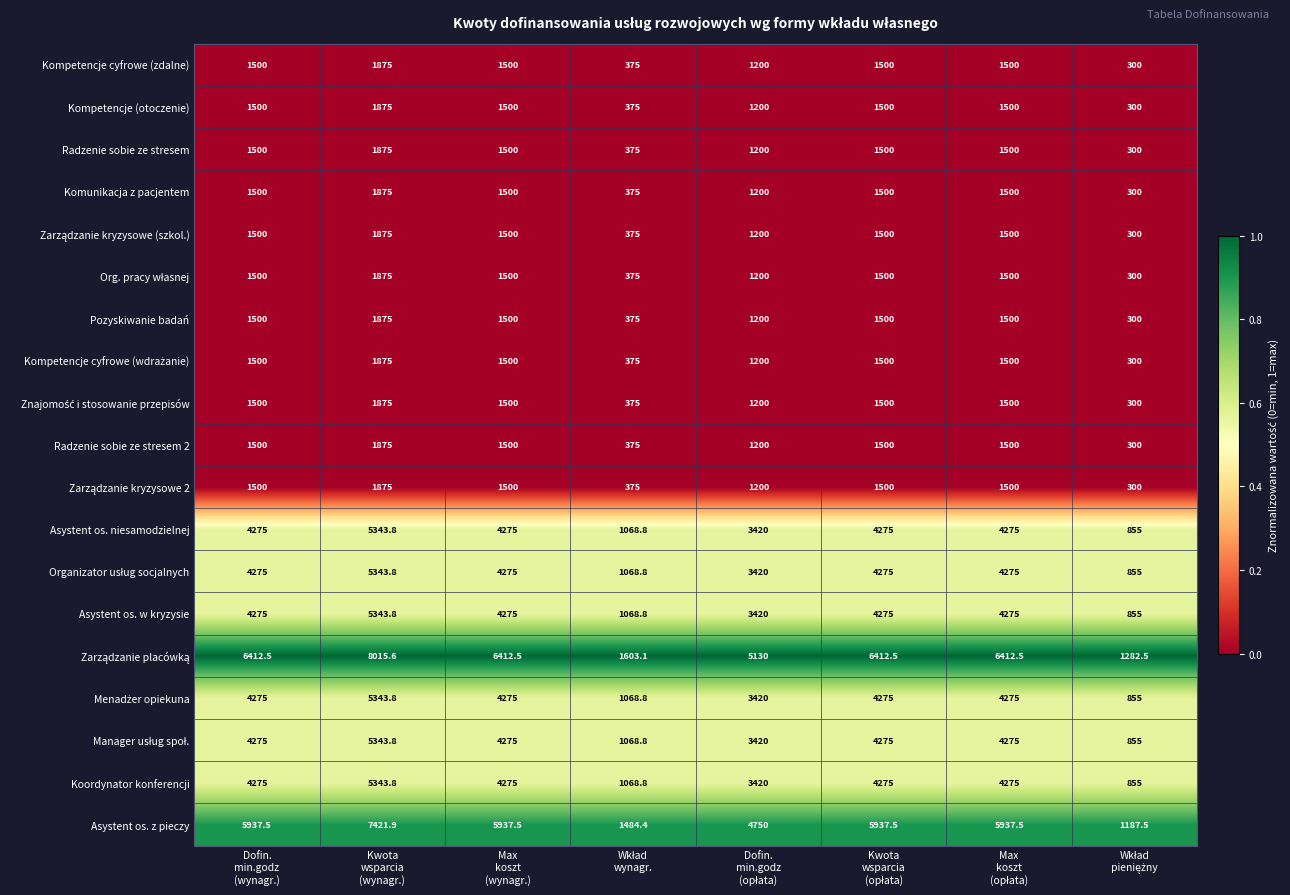

What is the difference between the second highest and minimum values in the Asystent os. z pieczy series?

4750.0